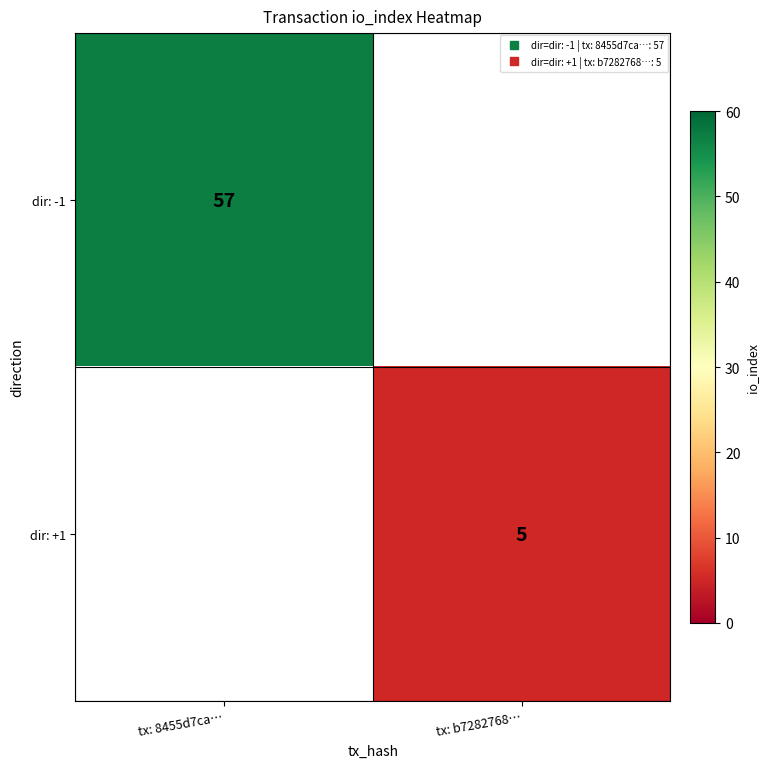

Rank the categories by dir: +1 value from highest to lowest.

tx: 8455d7ca…, tx: b7282768…